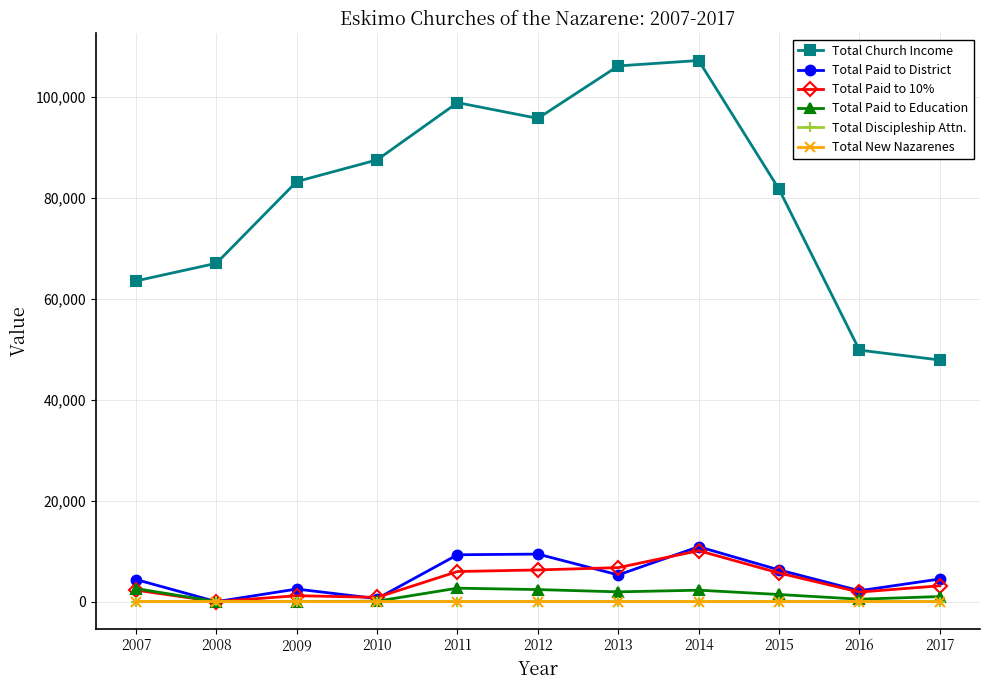

Which series has the largest range (max minus min)?

Total Church Income